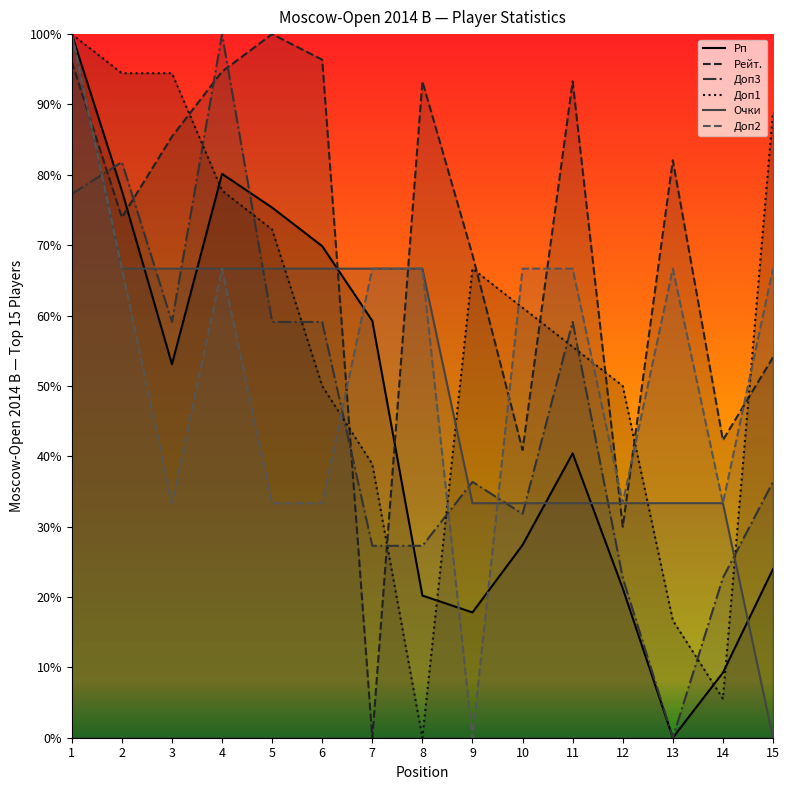

How many data points does each series have?

15